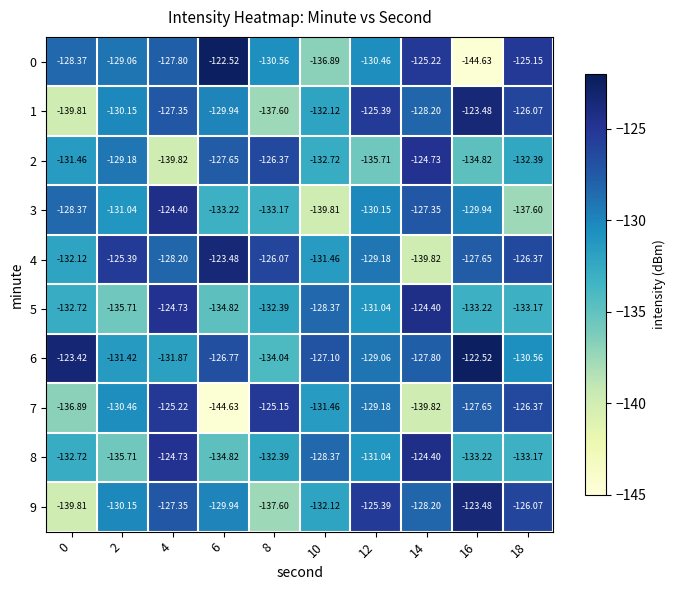

Is the value of 9 at 6 greater than the value of 8 at 18?

Yes